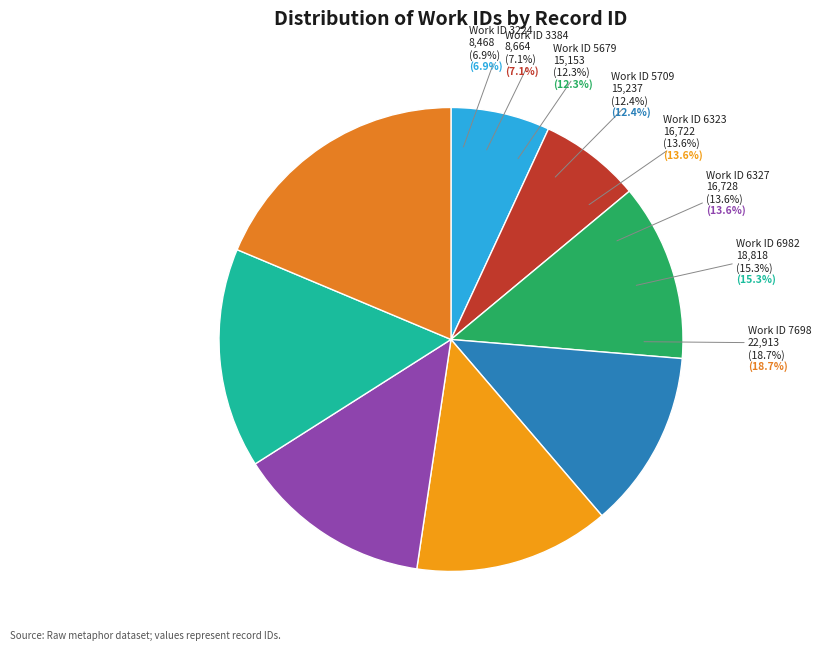

Is there any slice that represents more than half of the pie?

No